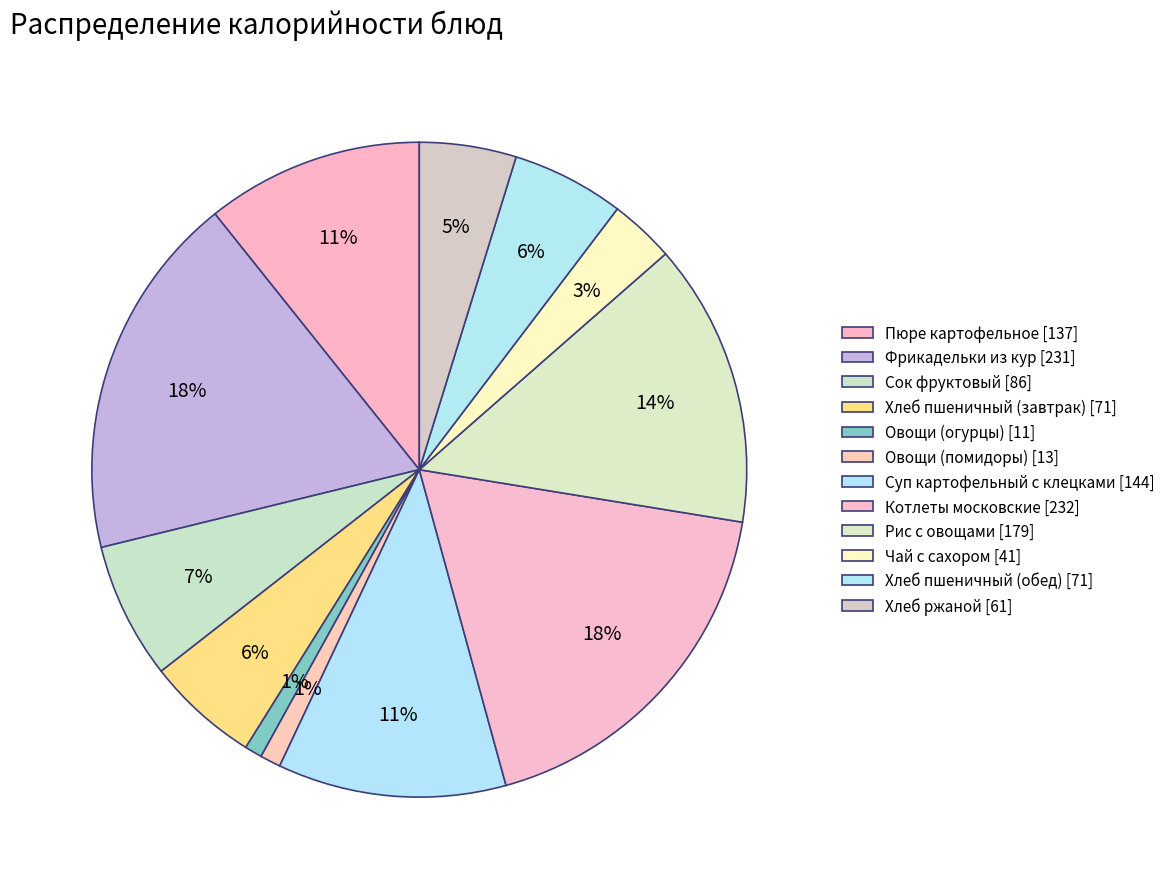

How many slices are in this pie chart?

12